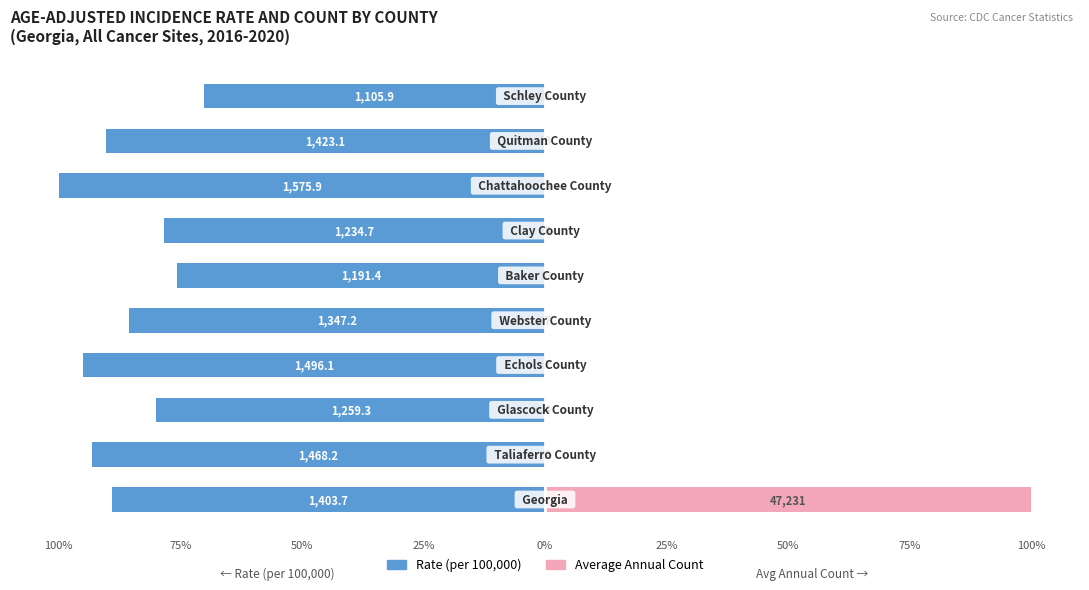

Are the bars grouped side by side (vs. stacked)?

Yes